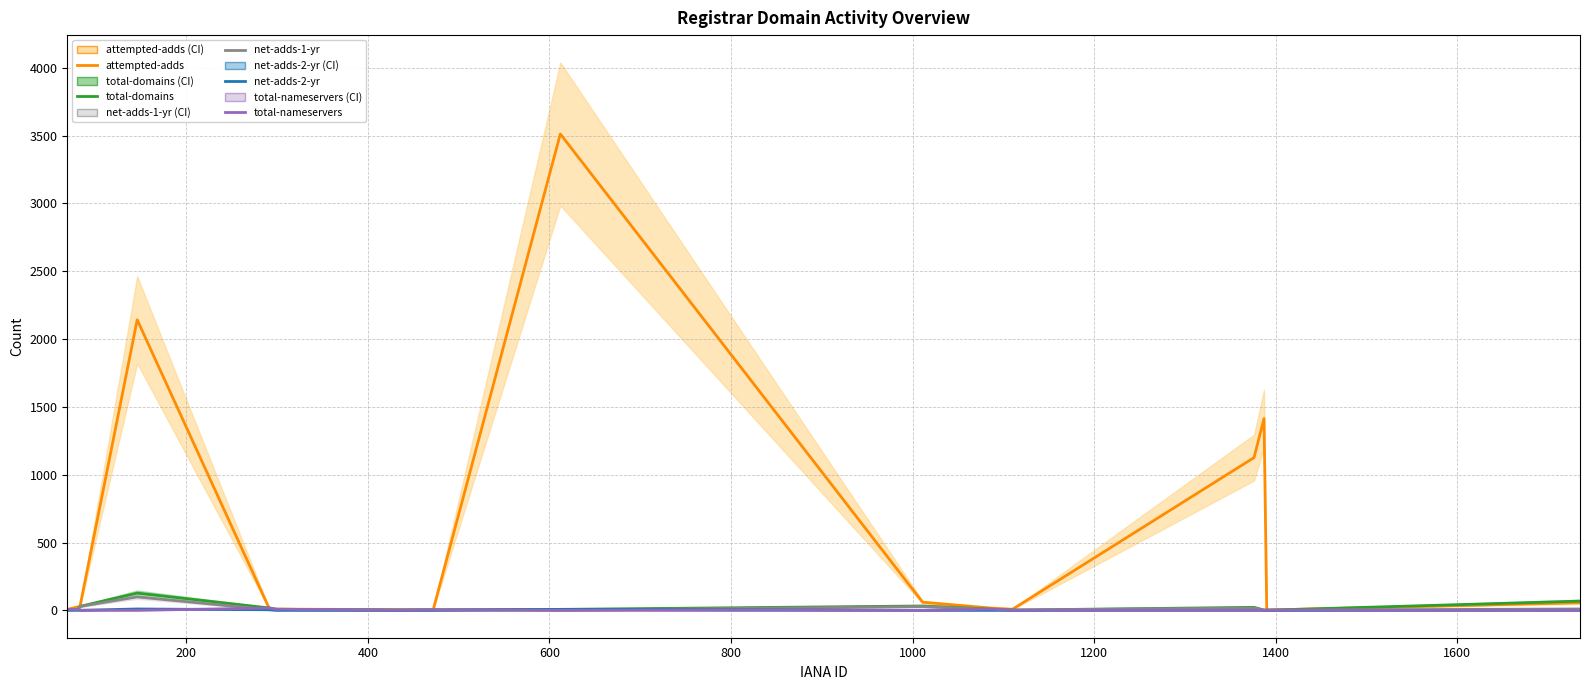

How many values in net-adds-2-yr are above zero?

4